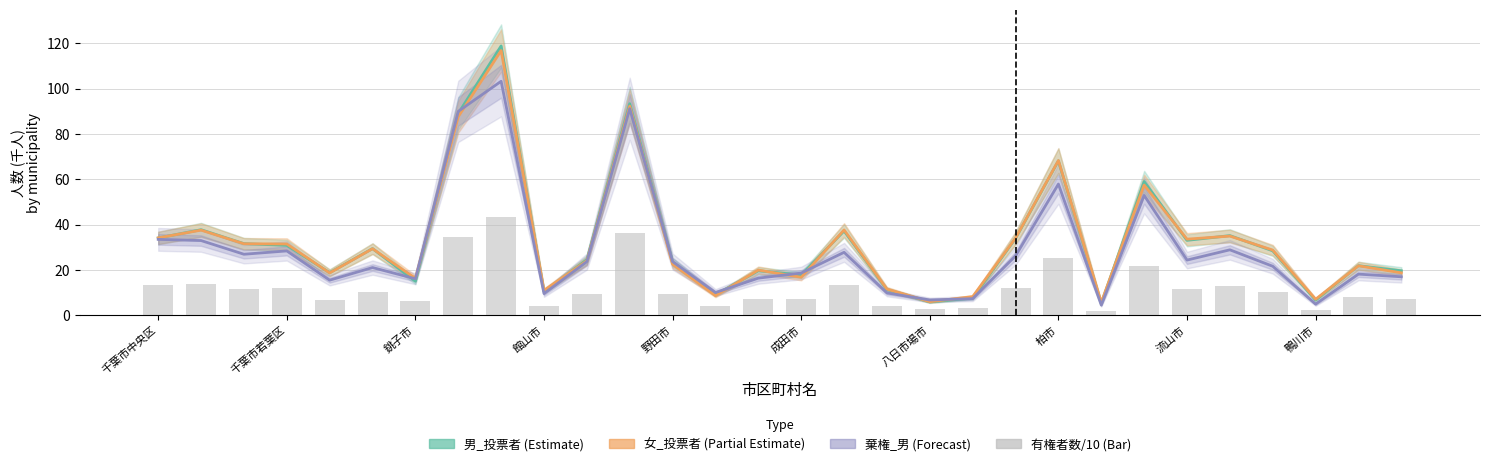

At which label does 有権者数 (scaled/10) first exceed 10?

千葉市中央区